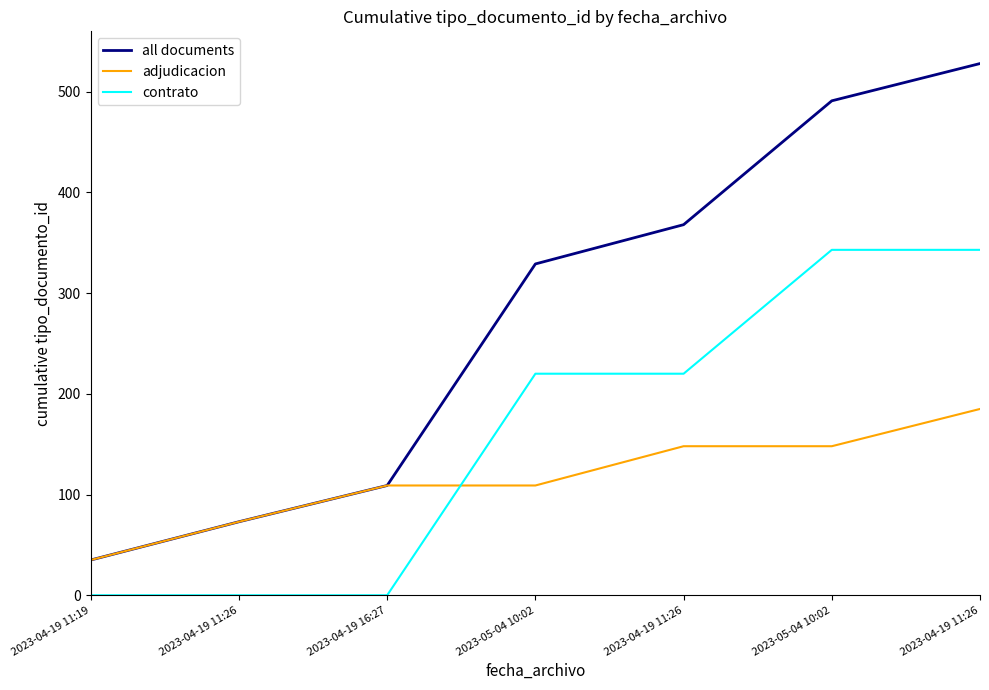

Which series has the largest total across all categories?

all documents